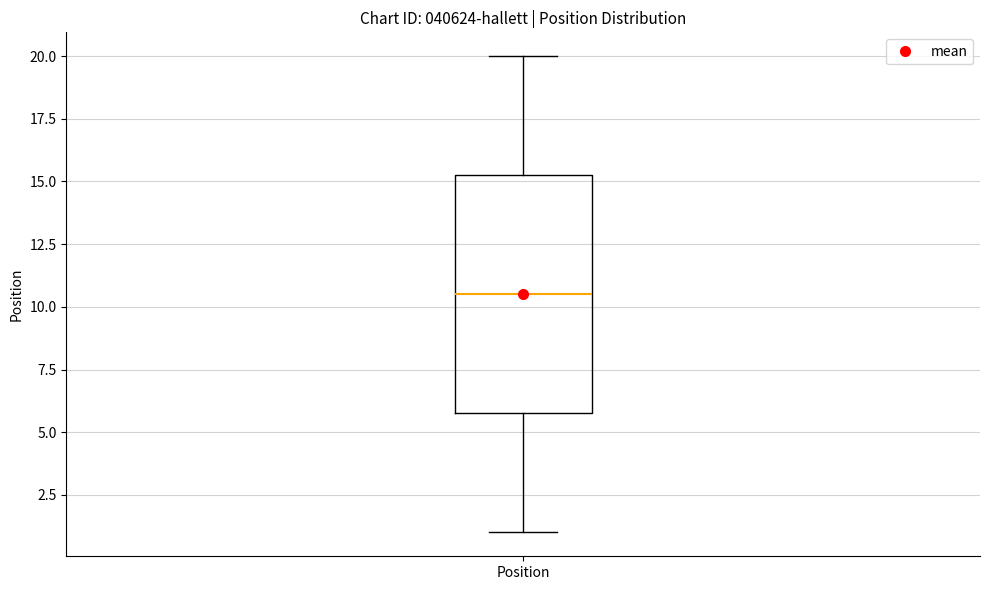

Transcribe this box plot: give where the median line is, the range the box spans, and where the two whiskers end, as read against the y-axis. The values are not printed on the chart, so give them approximately, as read against the axis.

median 10.5, box 6.0 to 15.5, whiskers 1.0 to 20.0